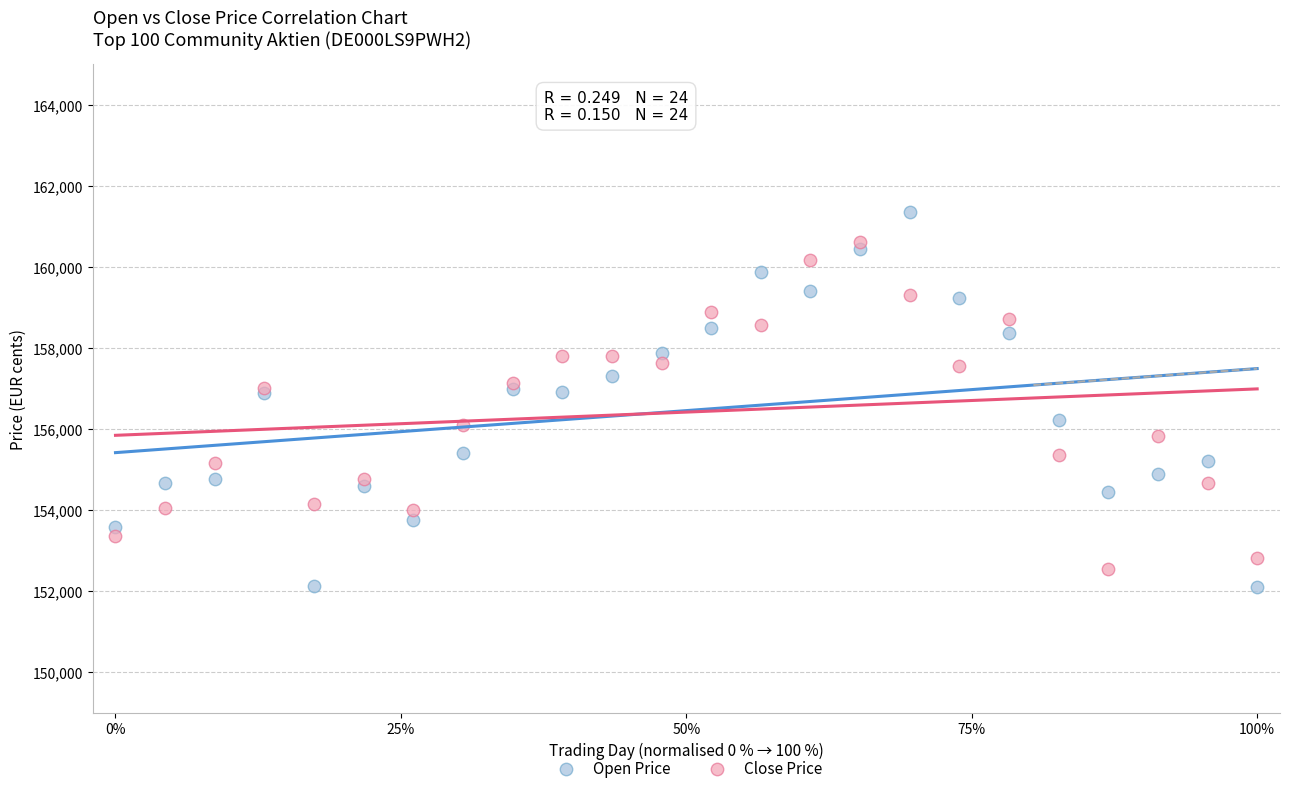

Which series has the largest Y range (max minus min)?

Open Price